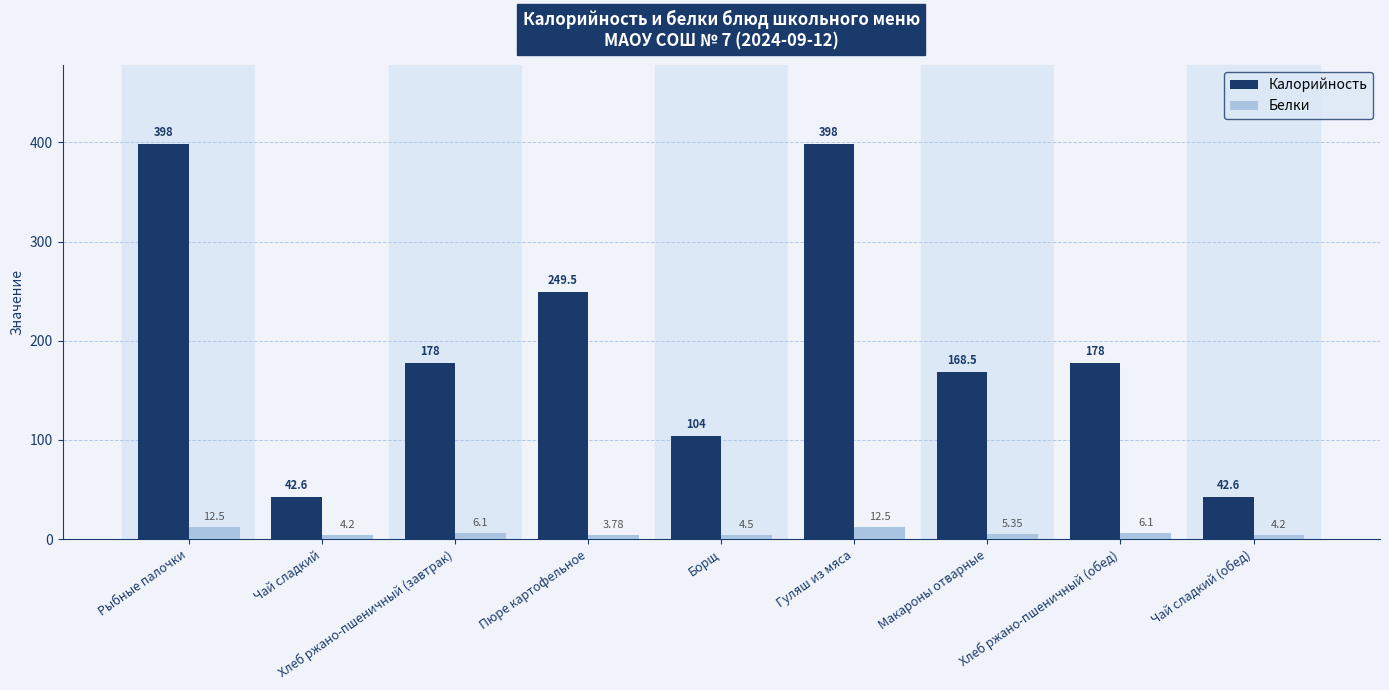

What value does the Калорийность series have at Рыбные палочки?

398.0